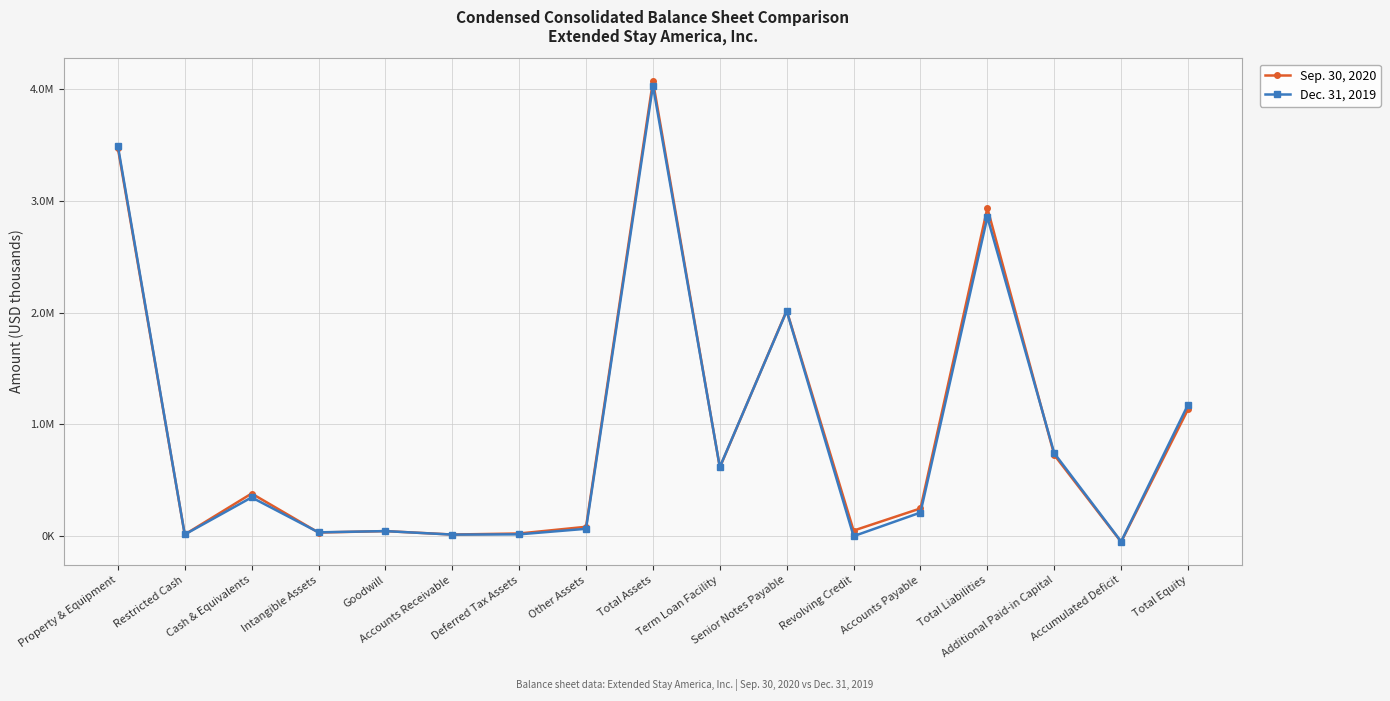

At which category does the chart reach its minimum across all series?

Accumulated Deficit